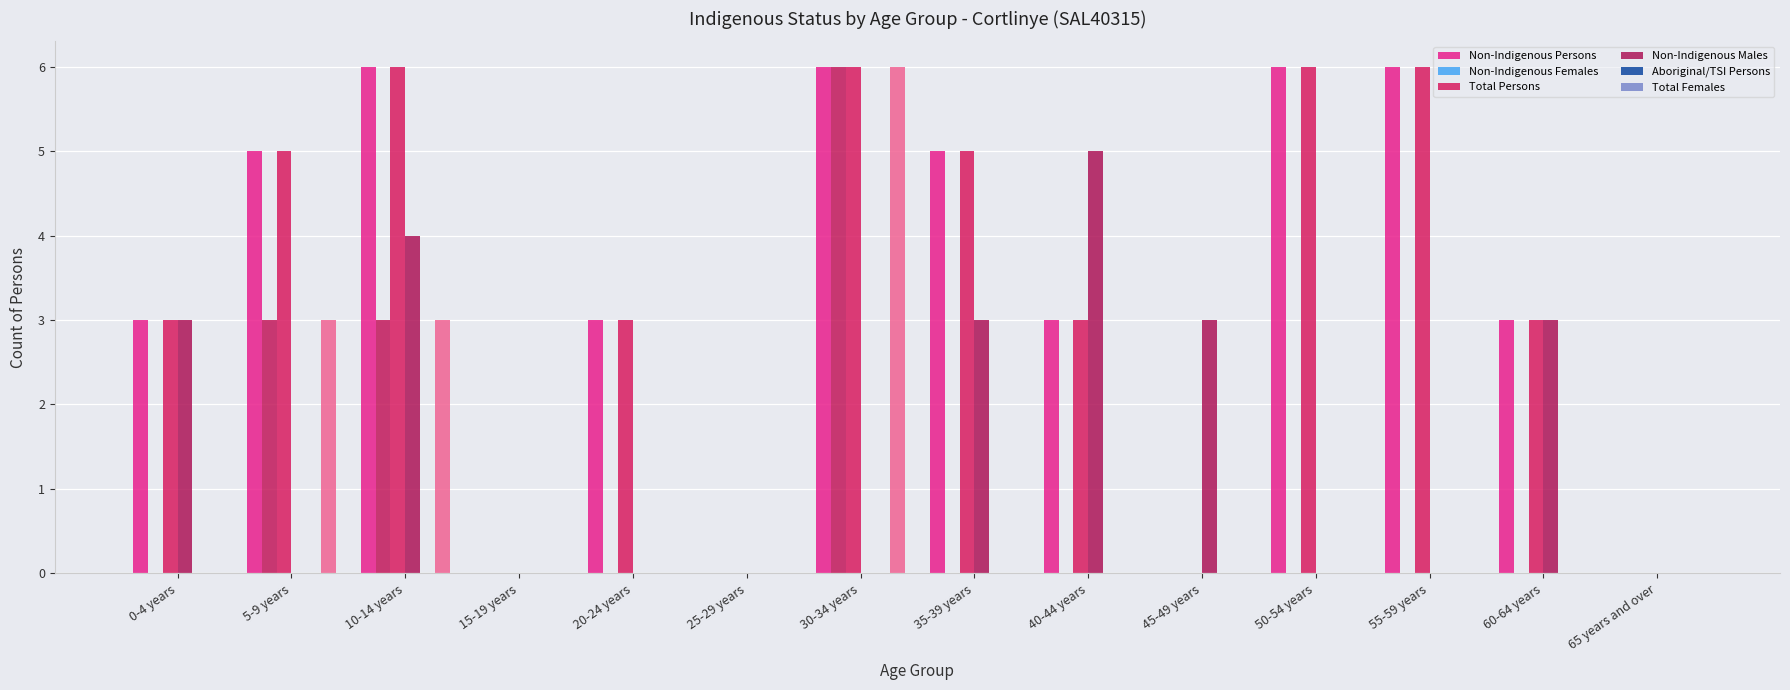

Is the value of Total Females at 35-39 years greater than the value of Non-Indigenous Persons at 20-24 years?

No